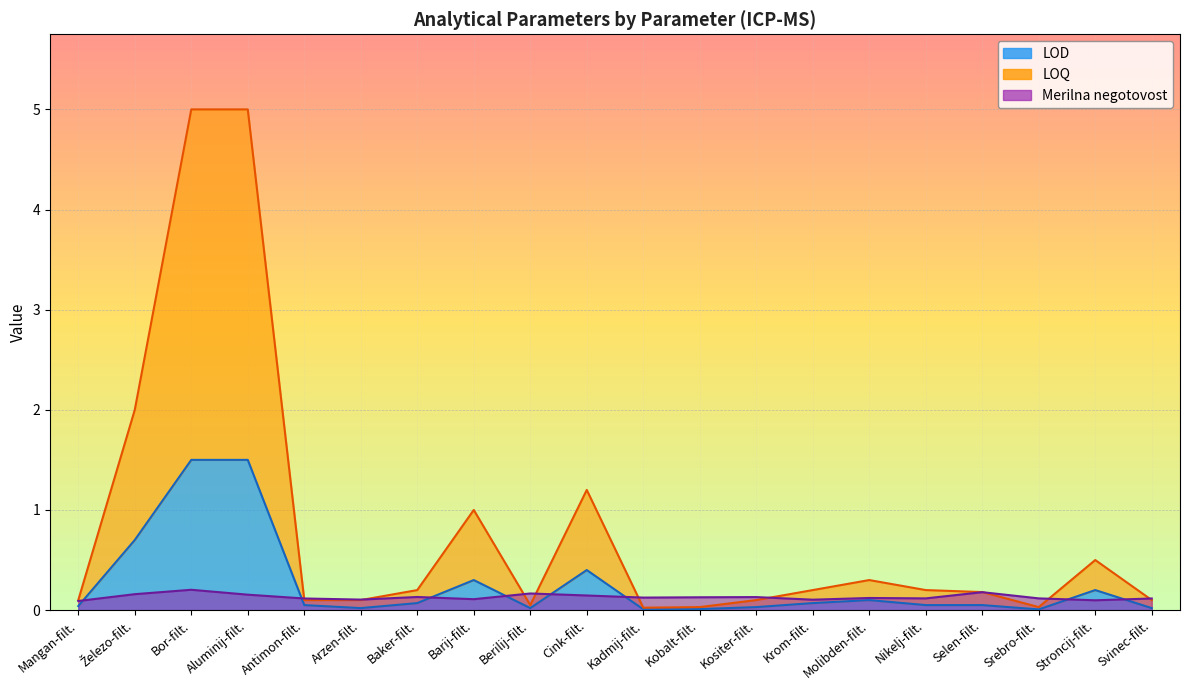

True or false: LOQ and LOD cross at least once.

False